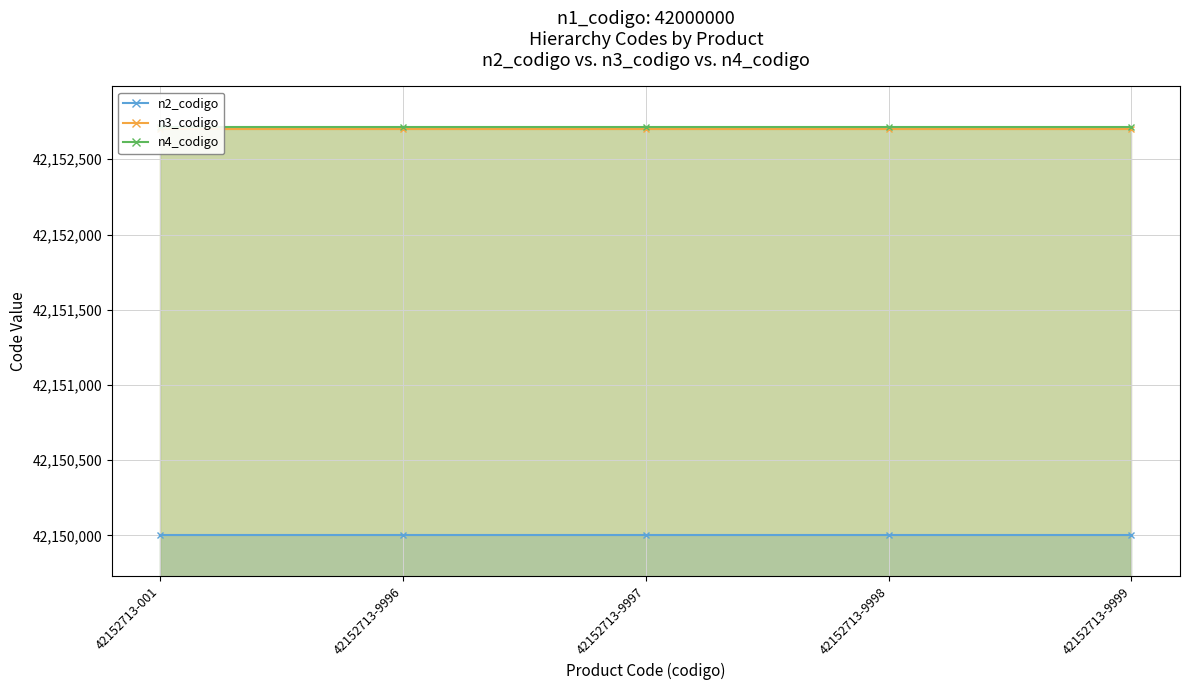

Which series has the largest total across all categories?

n4_codigo